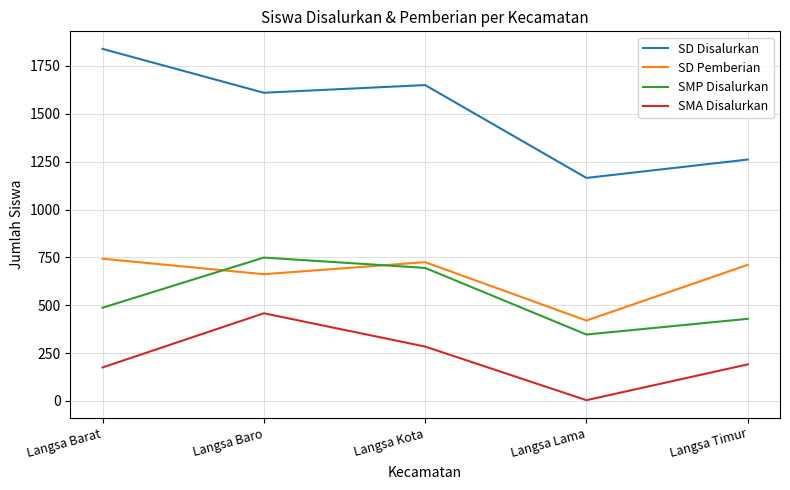

True or false: SMP Disalurkan has a value of 556 at Langsa Lama.

False